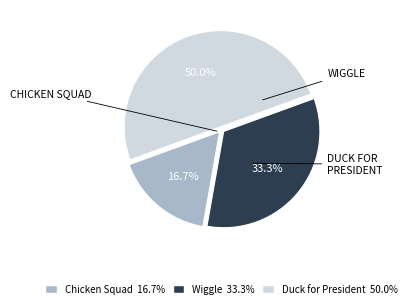

What is the total percentage of Chicken Squad and Duck for President?

66.7%